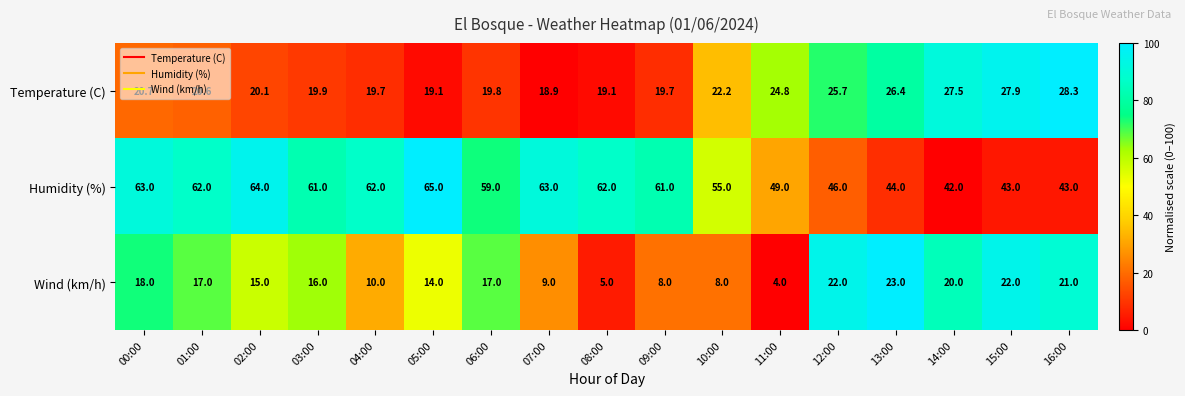

What is the sum of all Temperature (C) values?

380.4